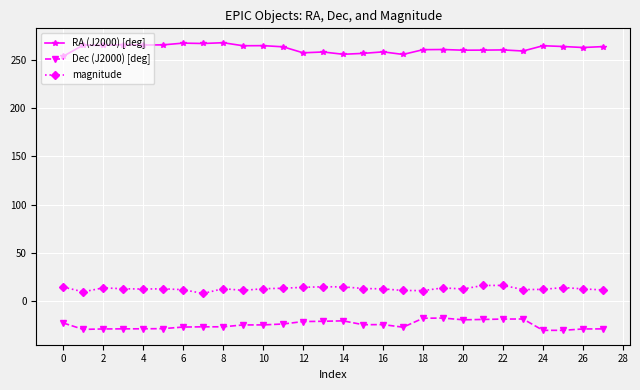

True or false: magnitude and RA (J2000) [deg] cross at least once.

False